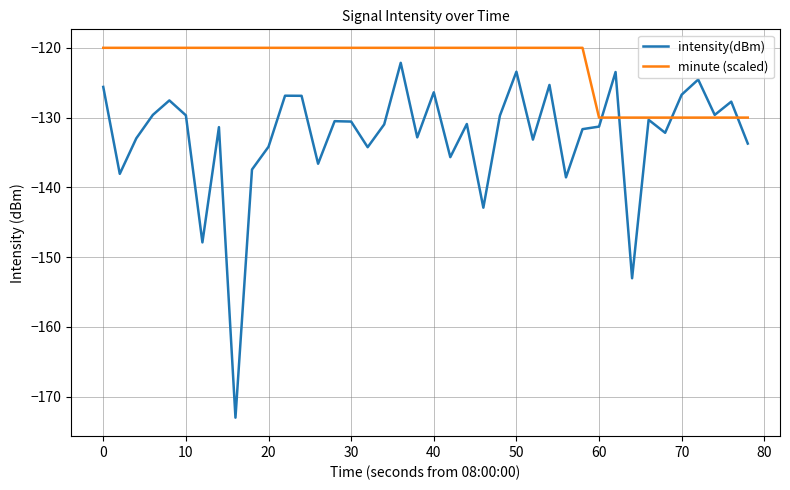

Rank the series by their average value, from highest to lowest.

minute (scaled), intensity(dBm)